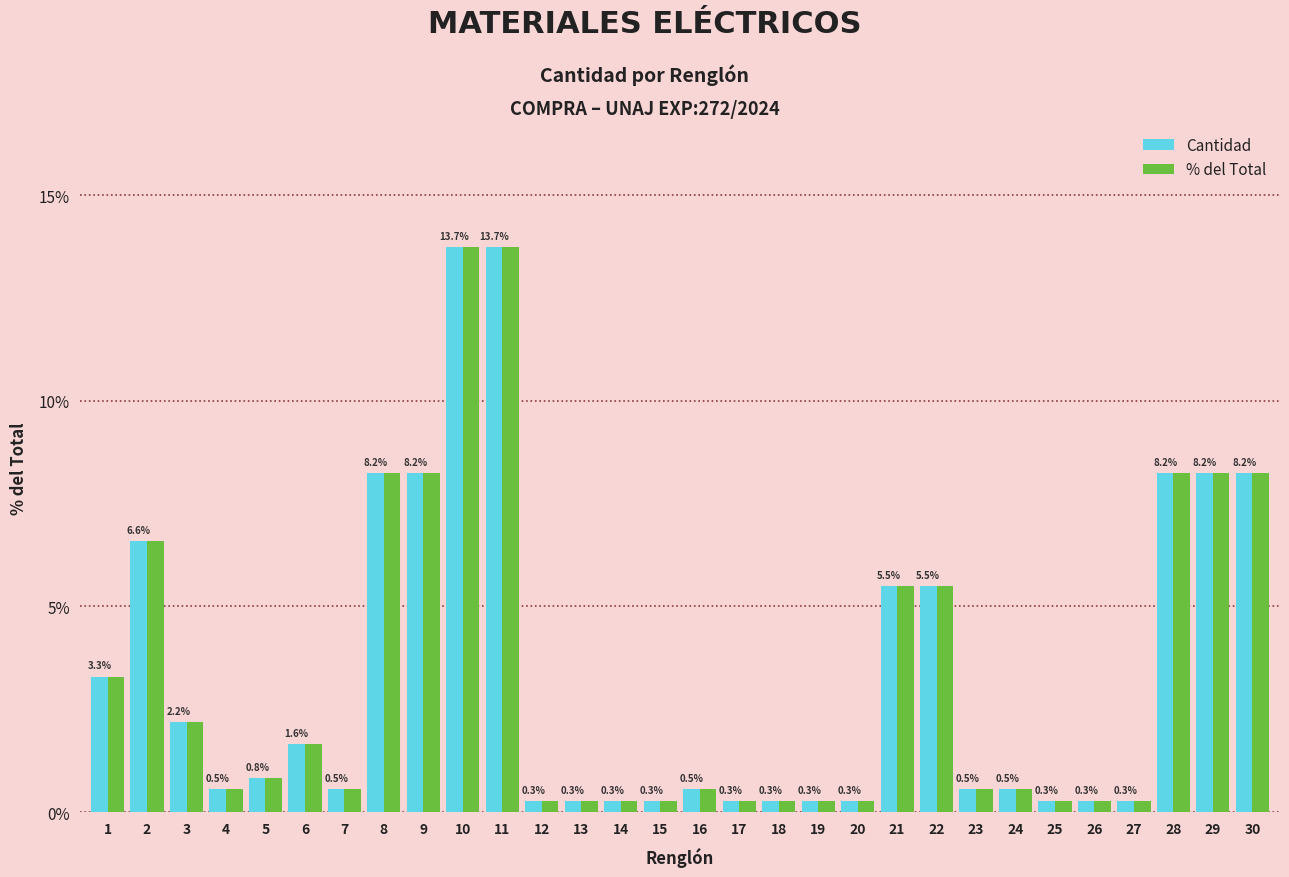

How many groups of bars are there?

30